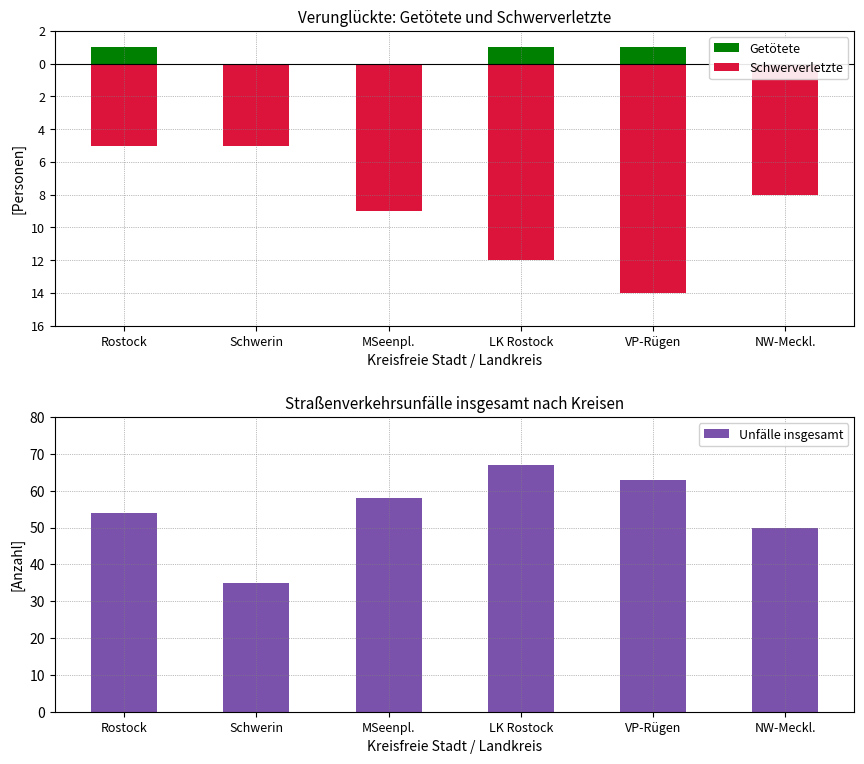

The Unfälle insgesamt series shows 26 at Rostock. True or false?

False